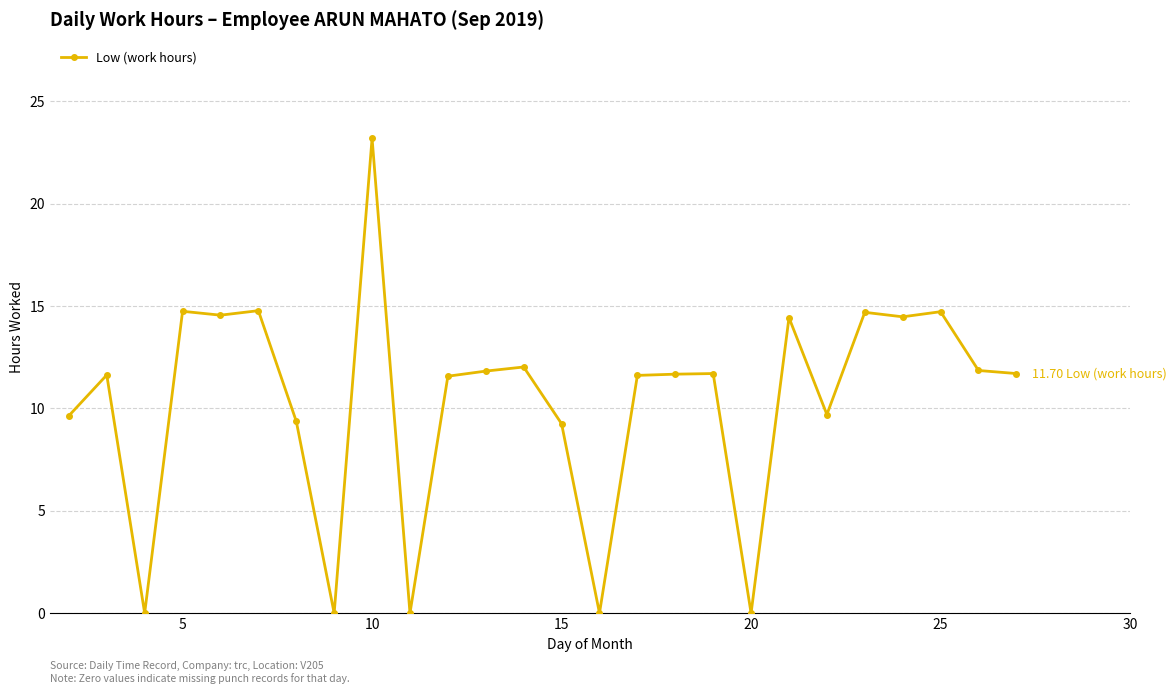

True or false: the data has more than 2 interior local peaks.

True